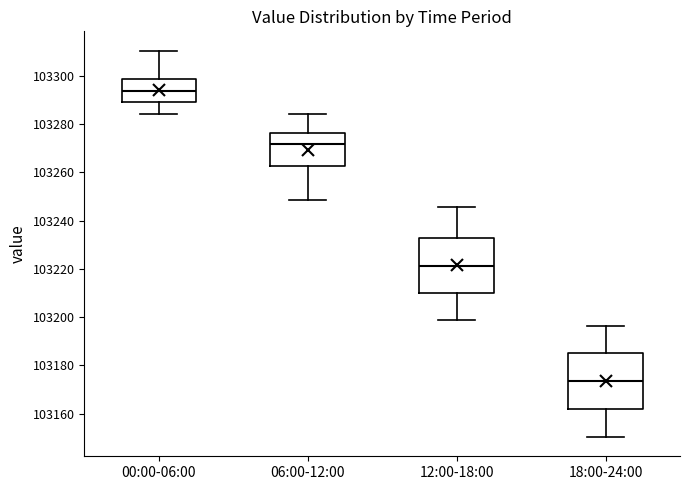

Where does the median line of the box for 00:00-06:00 sit on the y-axis? The values are not printed on the chart, so give them approximately, as read against the axis.

103294